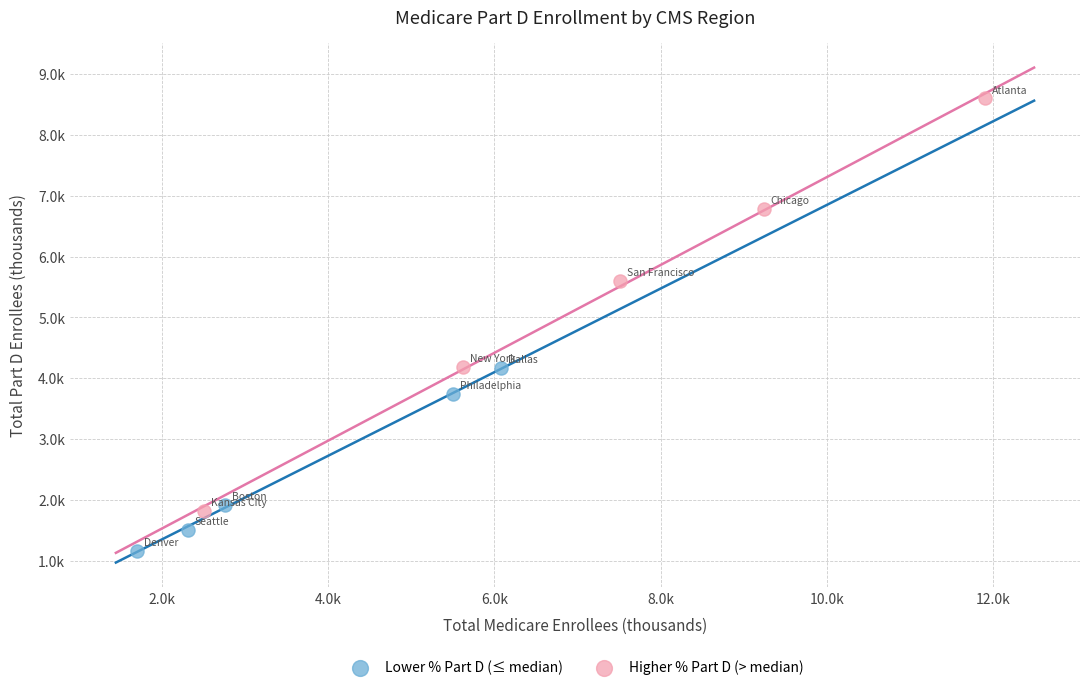

Which series contains the lowest Y value?

Lower % Part D (≤ median)